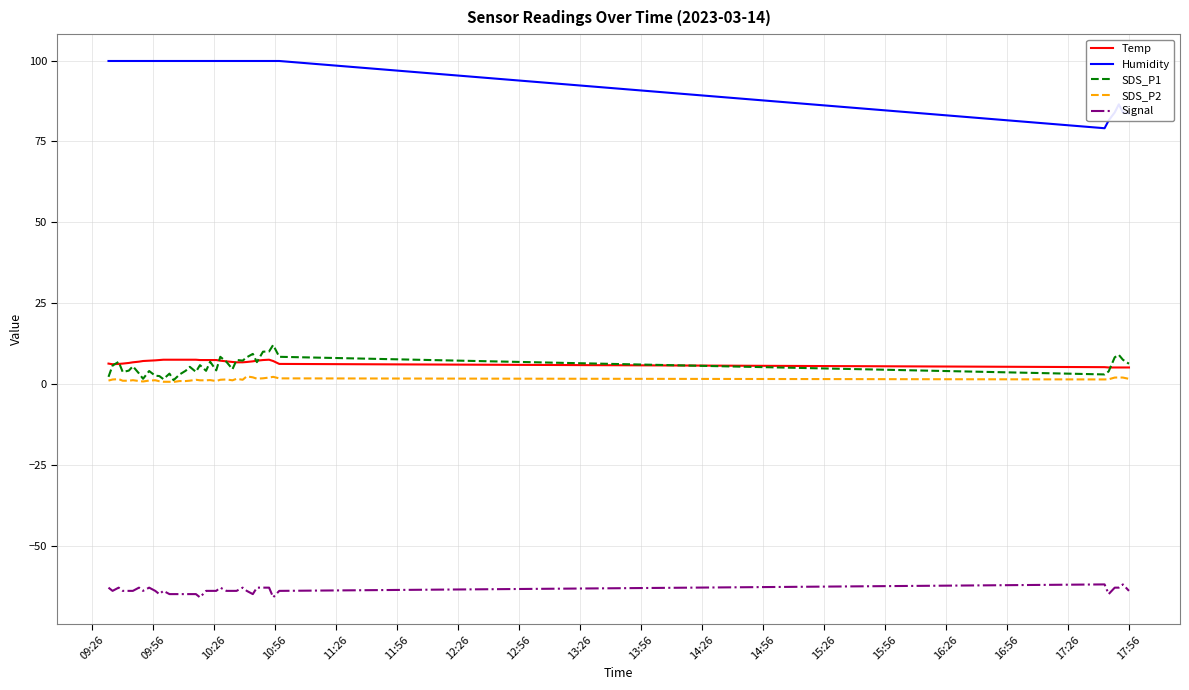

True or false: SDS_P2 and Signal cross at least once.

False